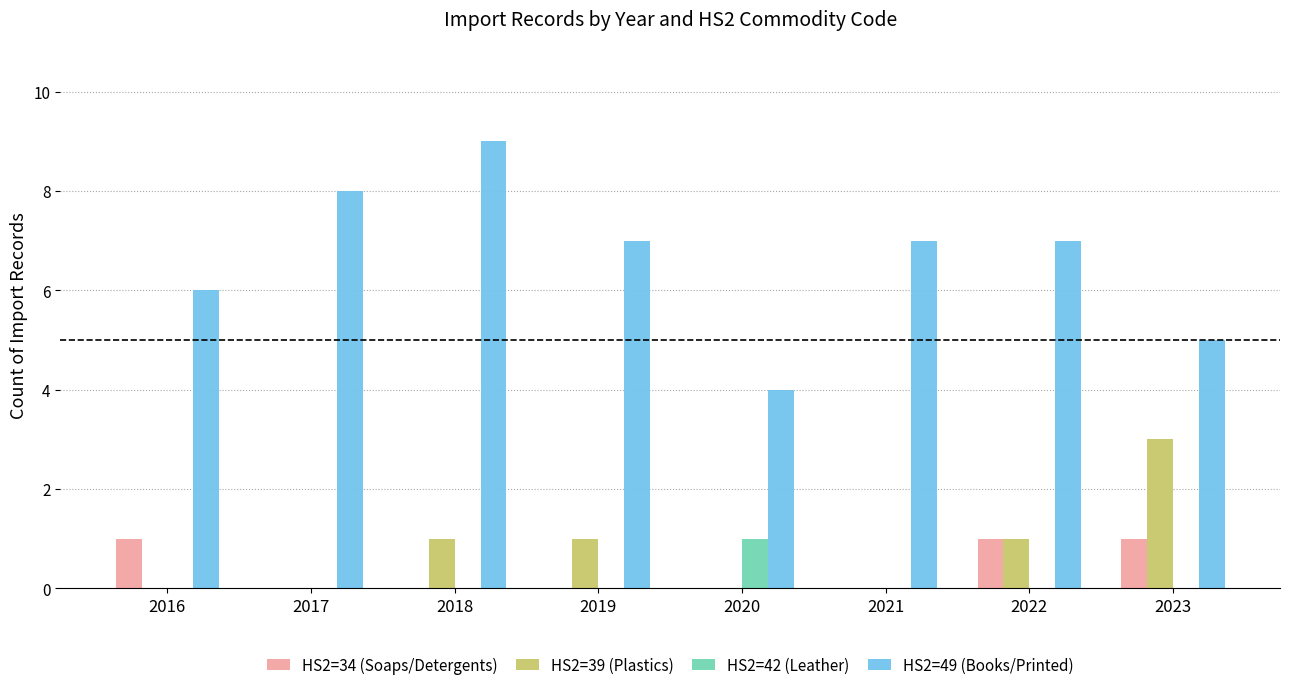

What is the sum of all HS2=49 (Books/Printed) values?

53